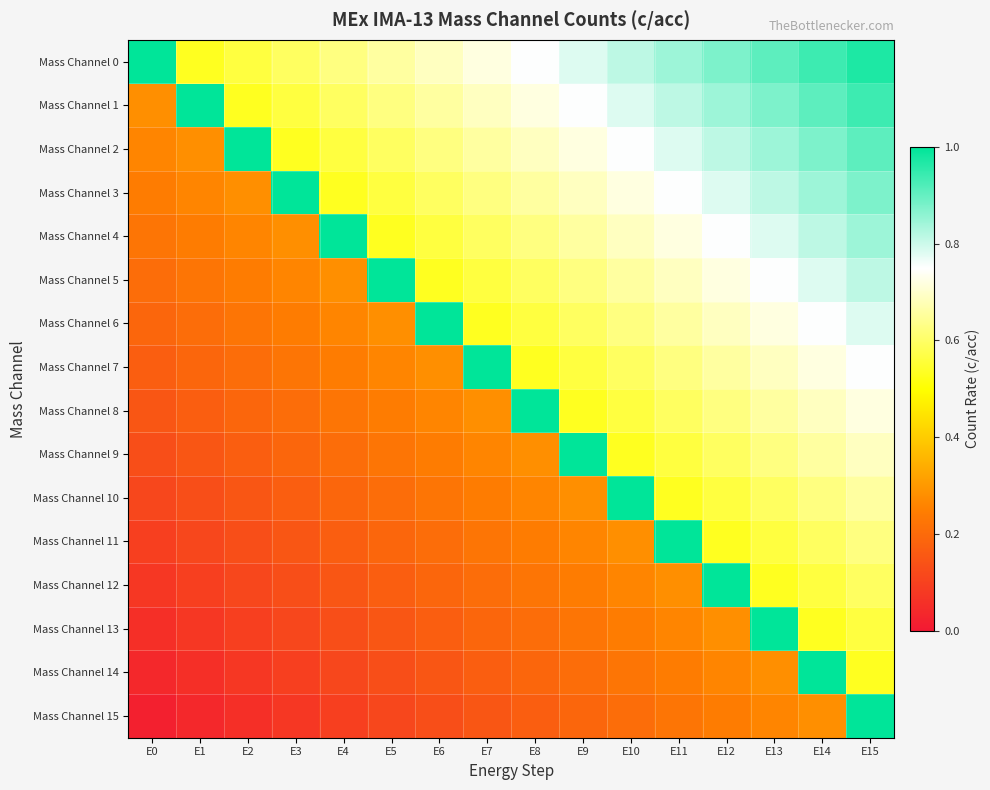

At which category does the chart reach its minimum across all series?

E0